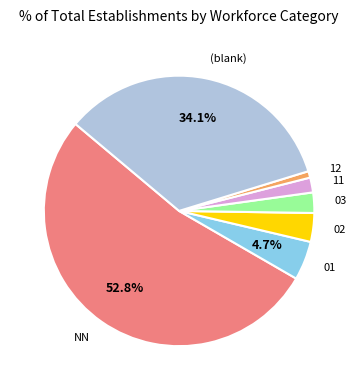

Do NN and 12 together represent more than half of the pie?

Yes